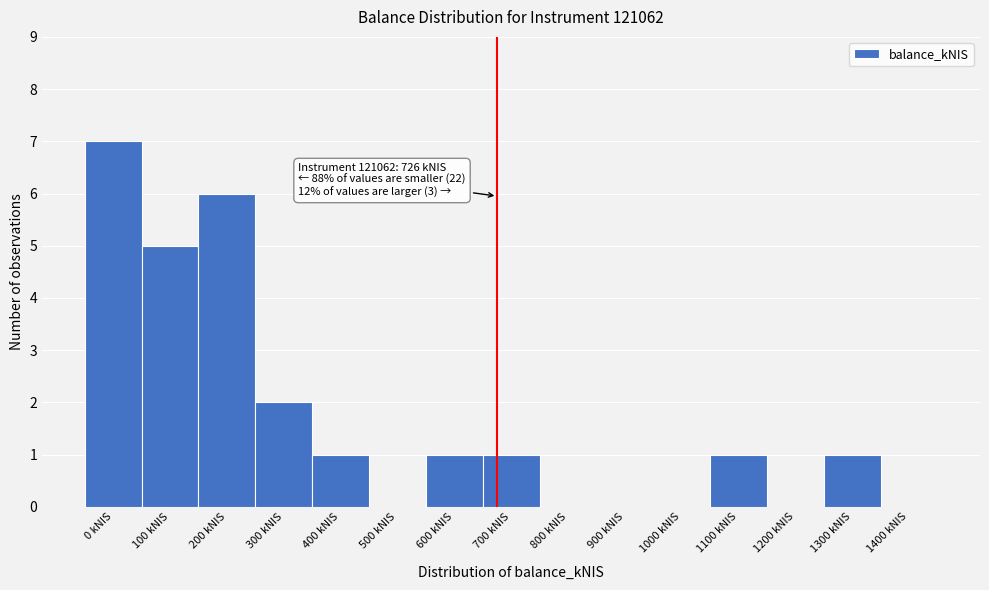

Reading right to left, what are all the values shown in this chart?

1400 kNIS=0	1300 kNIS=1	1200 kNIS=0	1100 kNIS=1	1000 kNIS=0	900 kNIS=0	800 kNIS=0	700 kNIS=1	600 kNIS=1	500 kNIS=0	400 kNIS=1	300 kNIS=2	200 kNIS=6	100 kNIS=5	0 kNIS=7